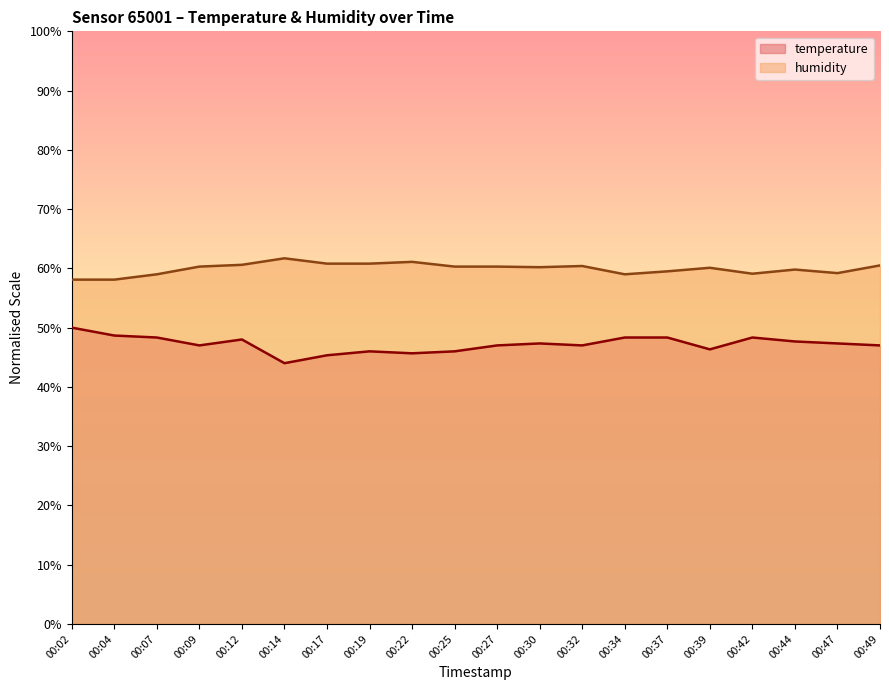

At 00:02, list the series in order from smallest to largest.

temperature, humidity